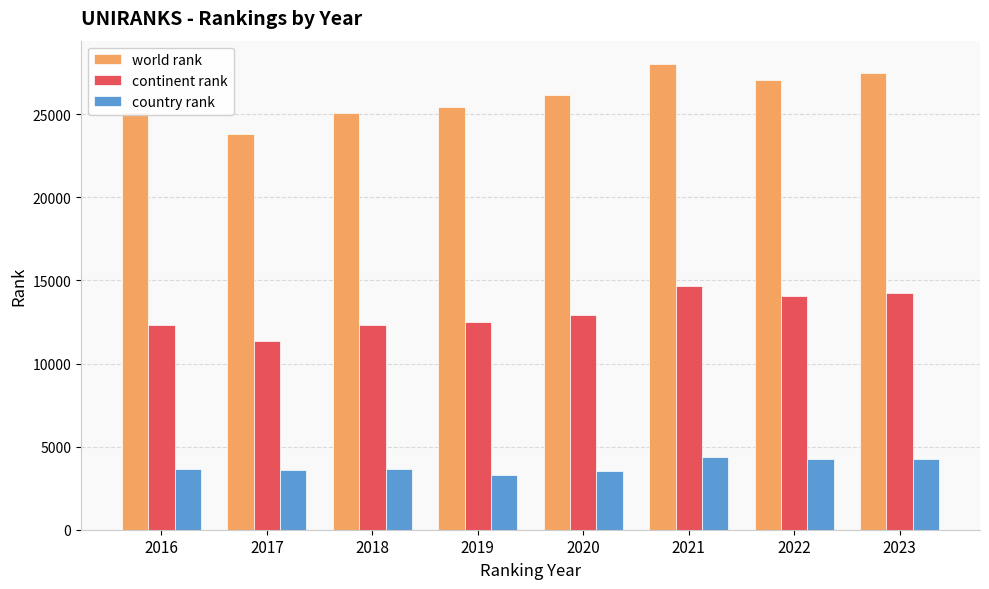

Which series has the widest spread of values?

world rank